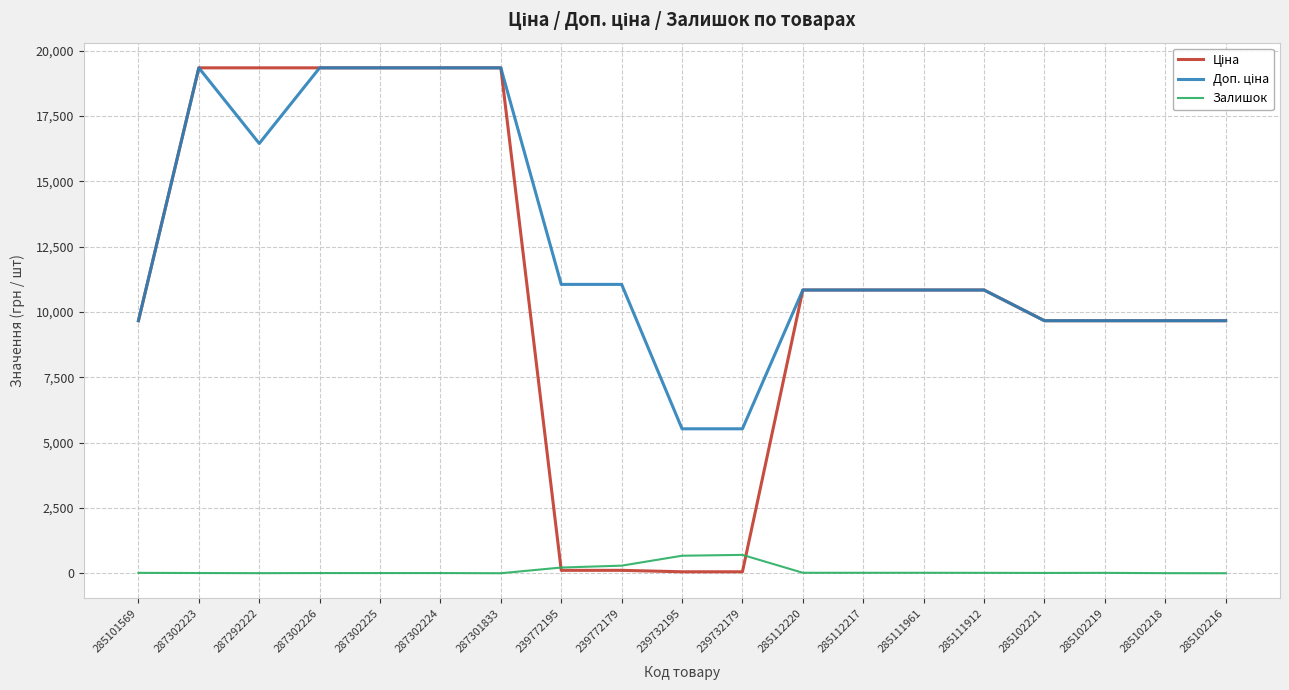

What is the difference between the highest and lowest values at 287301833?

19343.1